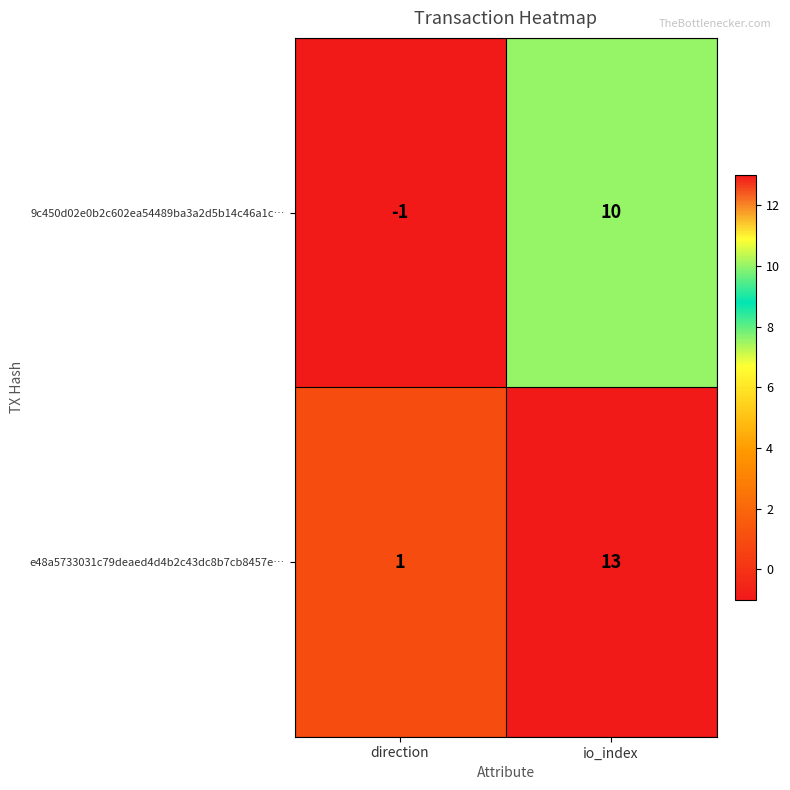

How many values in 9c450d02e0b2c602ea54489ba3a2d5b14c46a1c… are below zero?

1